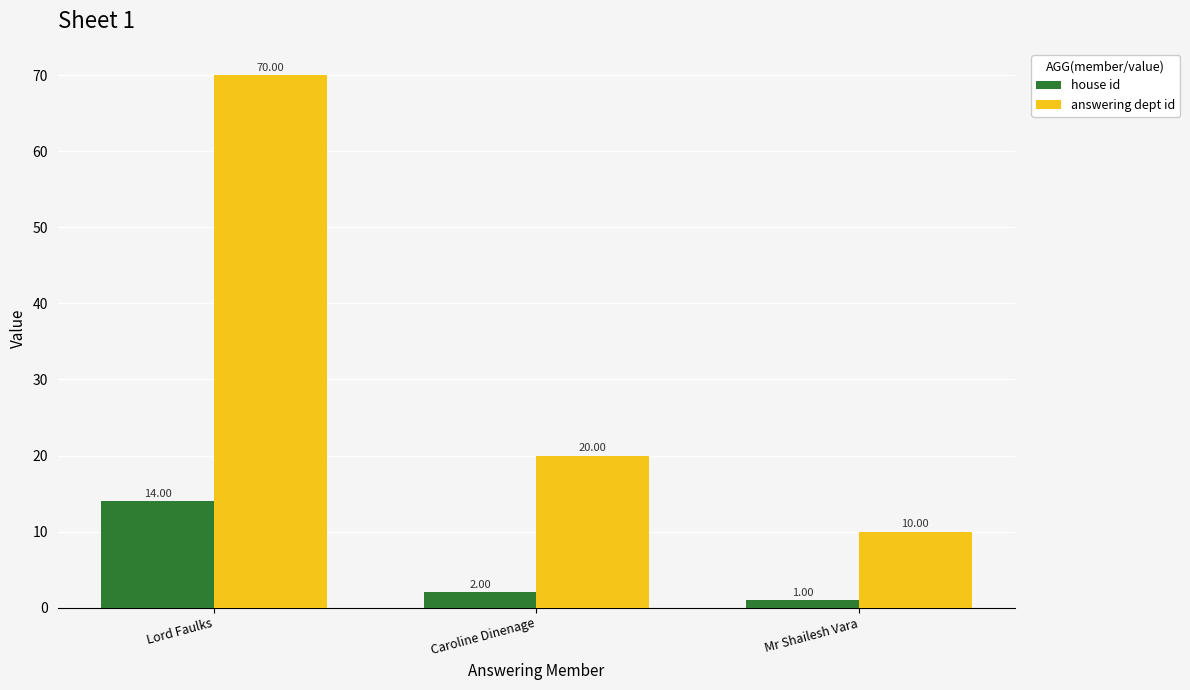

At how many categories does at least one series exceed 33?

1